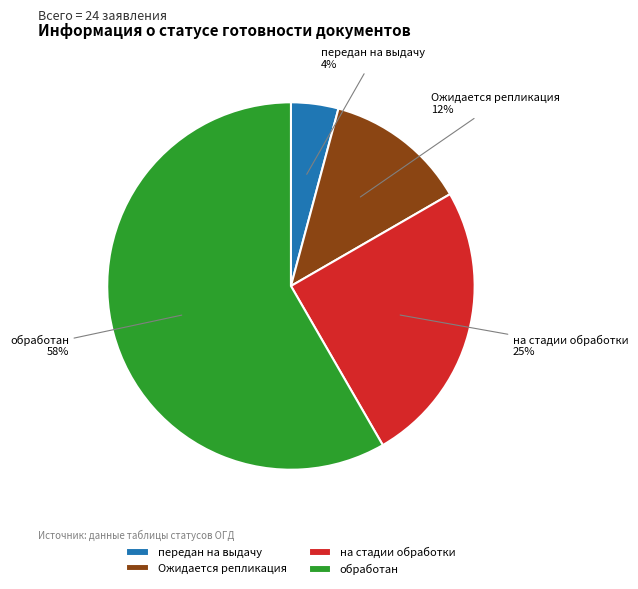

Count the number of slices in the pie.

4